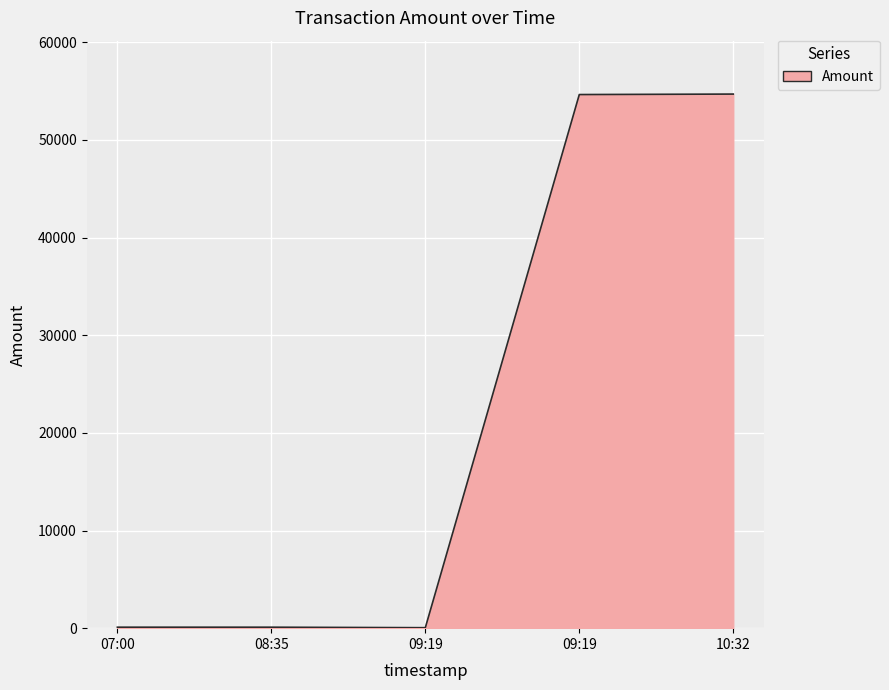

How many categories are shown in the chart?

5